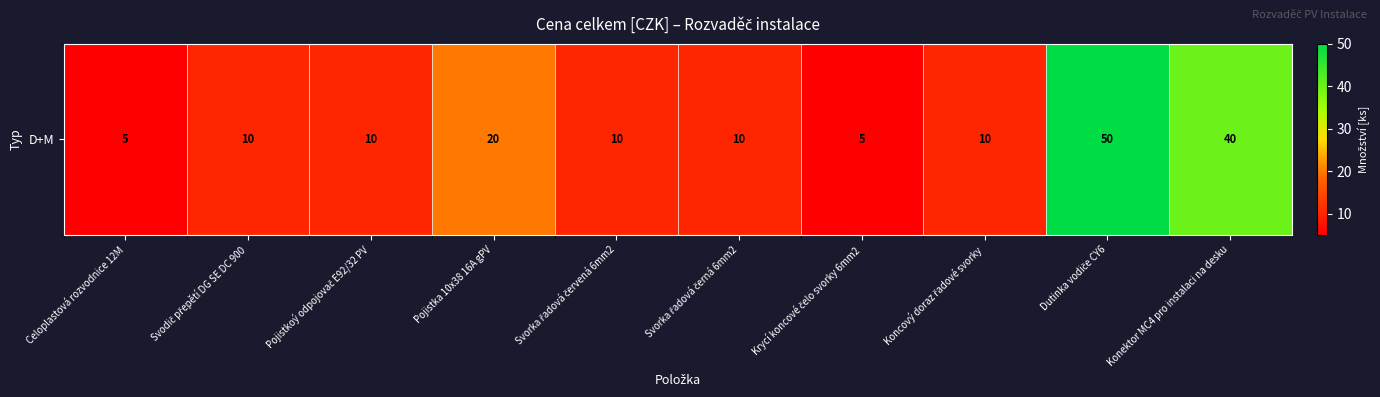

How many values are below 10?

2